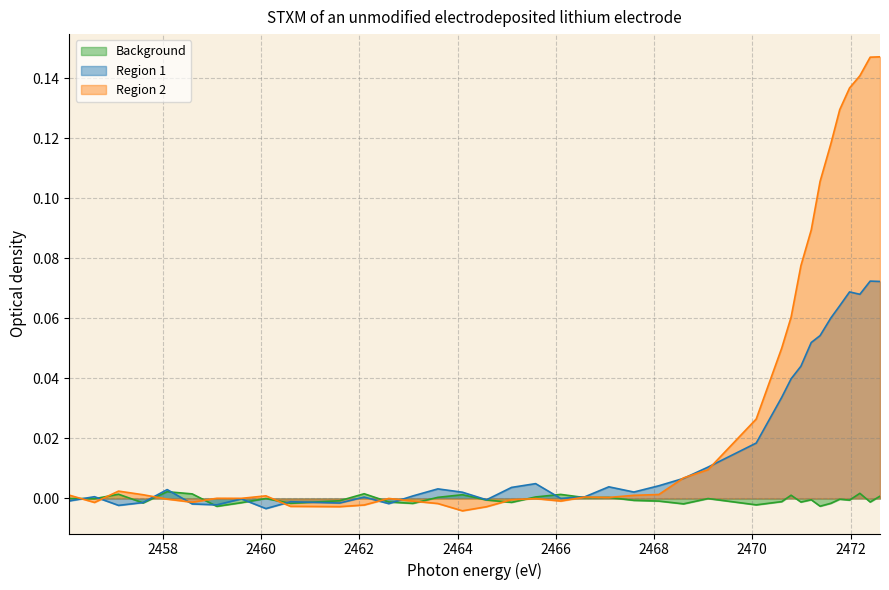

List the series in order of their peak value, highest first.

Region 2, Region 1, Background